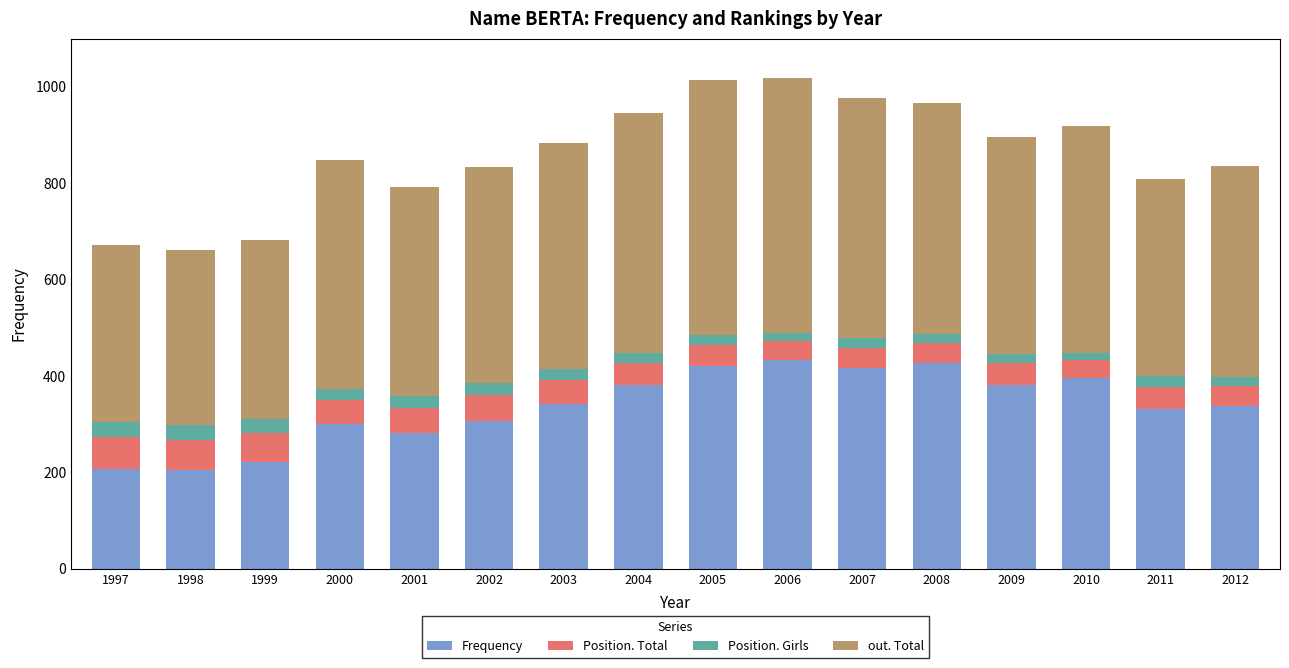

What is the highest value of the Frequency series?

433